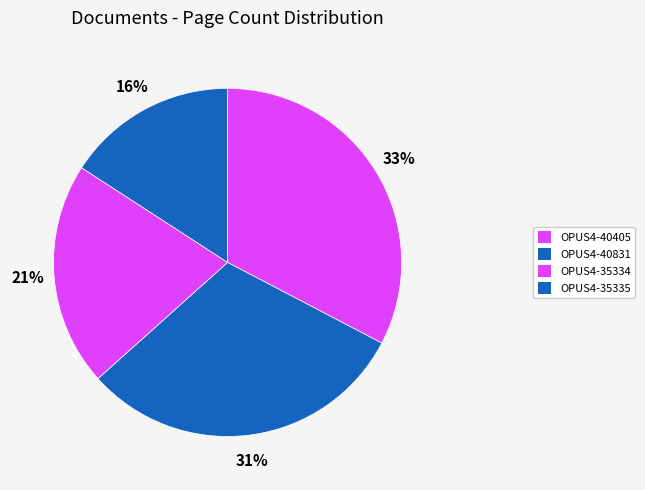

How many segments does this pie chart have?

4